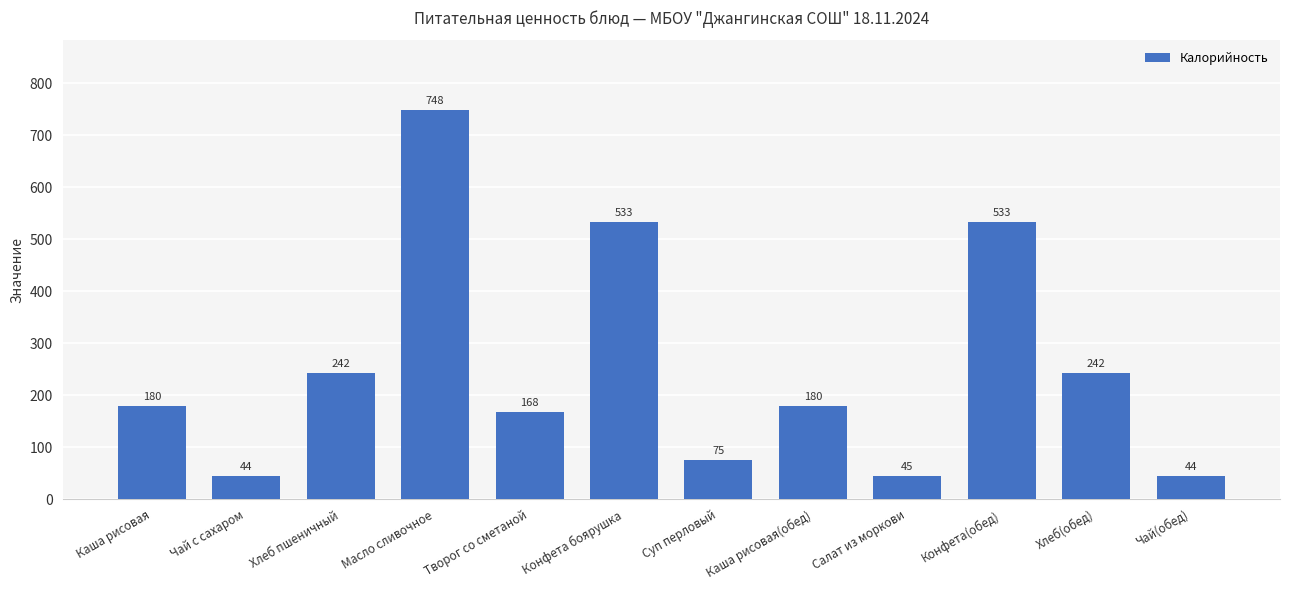

What is the minimum value shown in the chart?

44